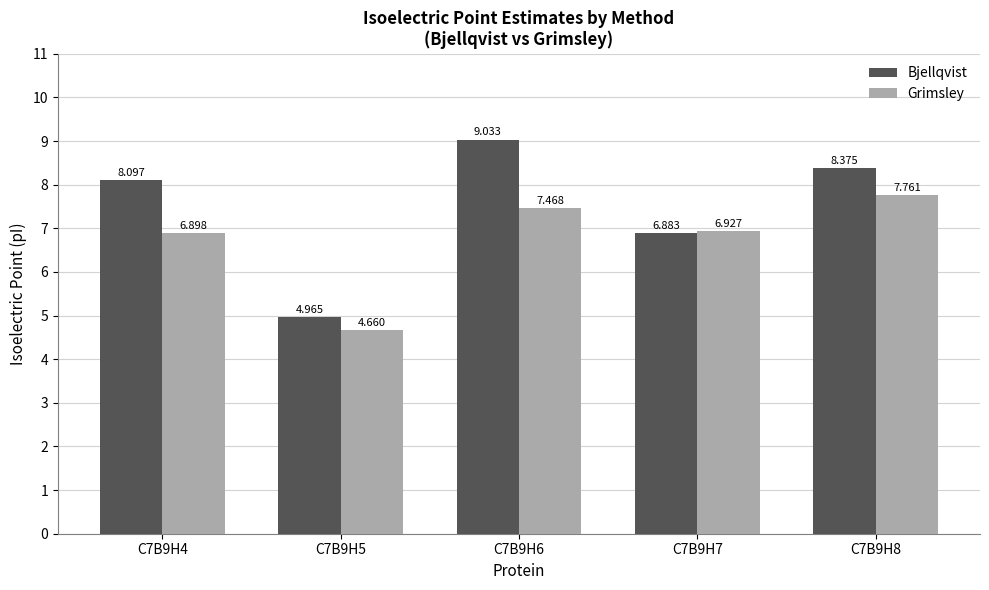

Between C7B9H5 and C7B9H6, which series saw the biggest shift?

Bjellqvist